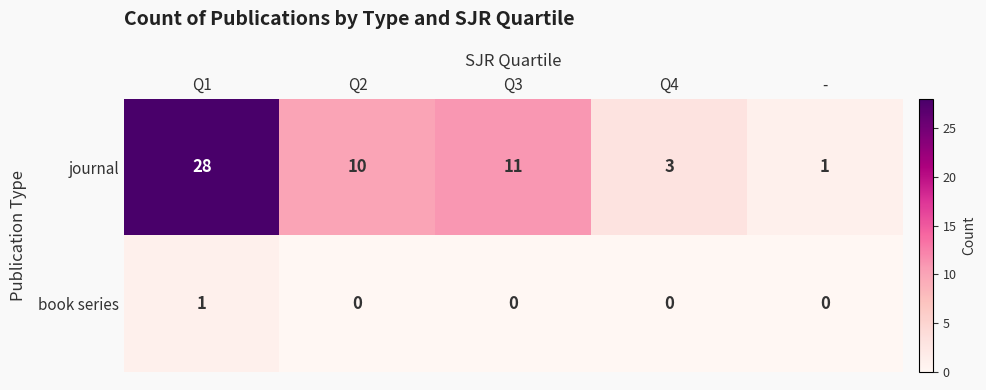

Reading right to left, list all the values displayed in this chart.

journal: -=1	Q4=3	Q3=11	Q2=10	Q1=28
book series: -=0	Q4=0	Q3=0	Q2=0	Q1=1